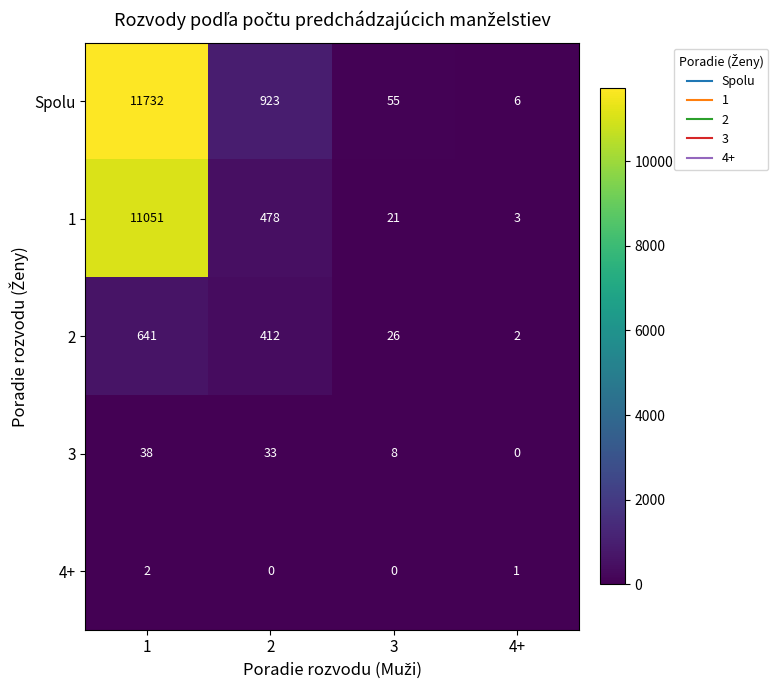

The value of 2 at 2 is 100. True or false?

False